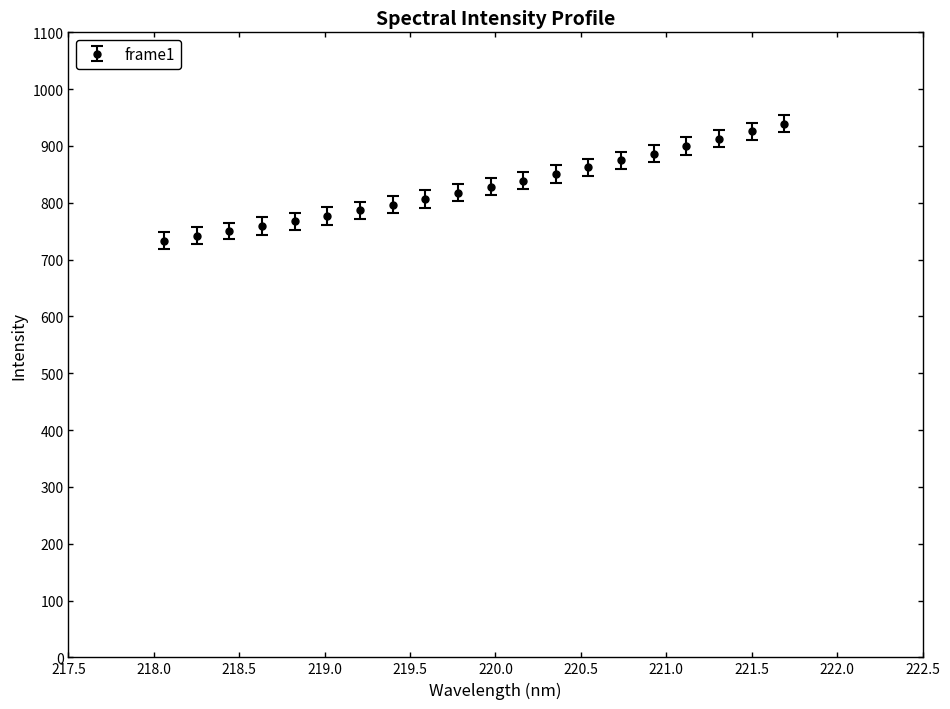

What is the maximum value shown in the chart?

939.0